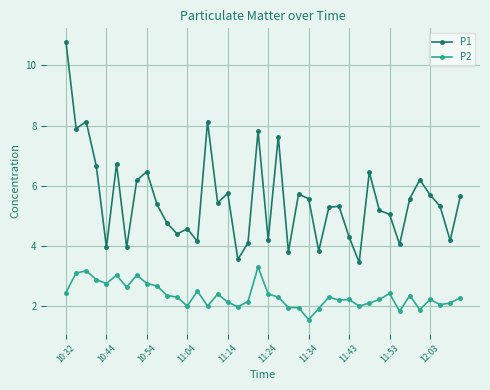

How many values in the P1 series exceed 5?

25